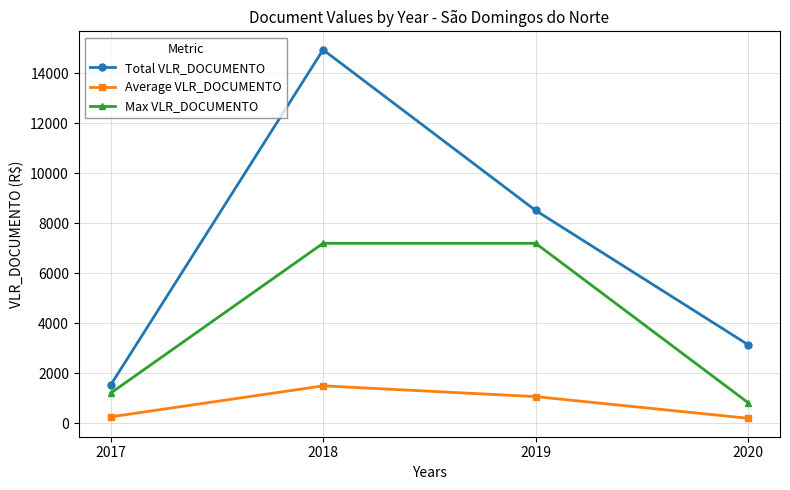

Is it true that Max VLR_DOCUMENTO equals 7200.0 at 2019?

True